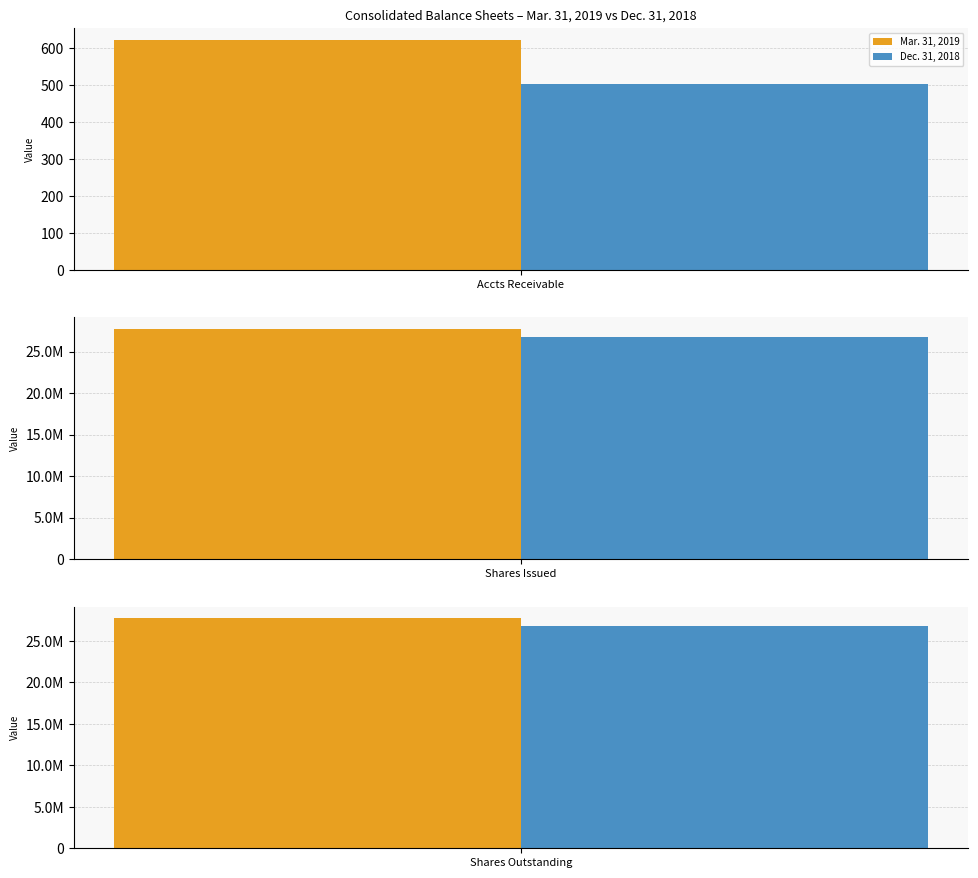

What is the difference between the highest and lowest values at Common stock shares outstanding?

964000